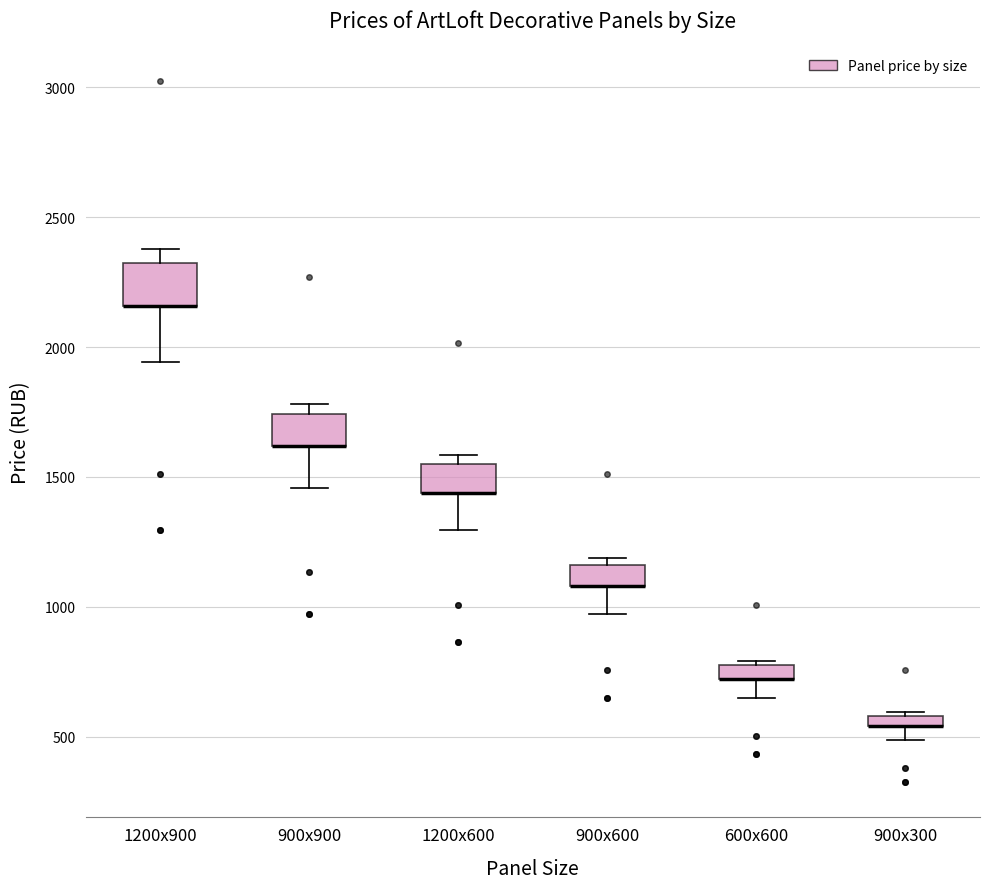

Where is the lower edge of the box for 900x600 on the y-axis? The values are not printed on the chart, so give them approximately, as read against the axis.

1100